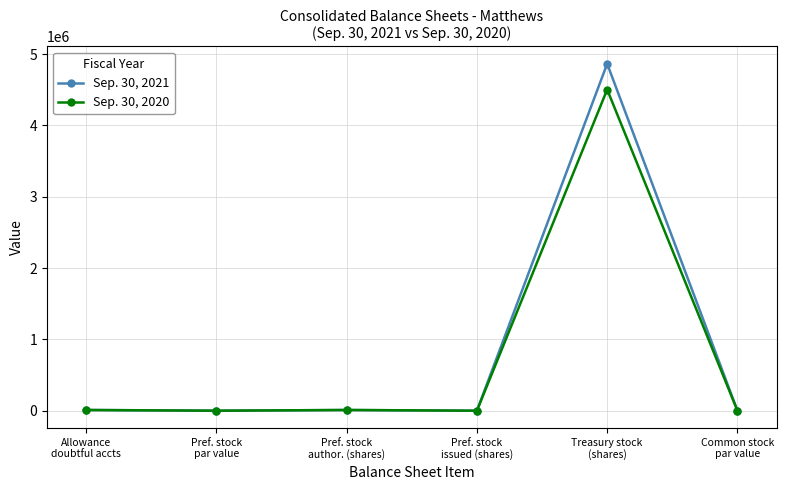

At Treasury stock
(shares), list the series in order from smallest to largest.

Sep. 30, 2020, Sep. 30, 2021